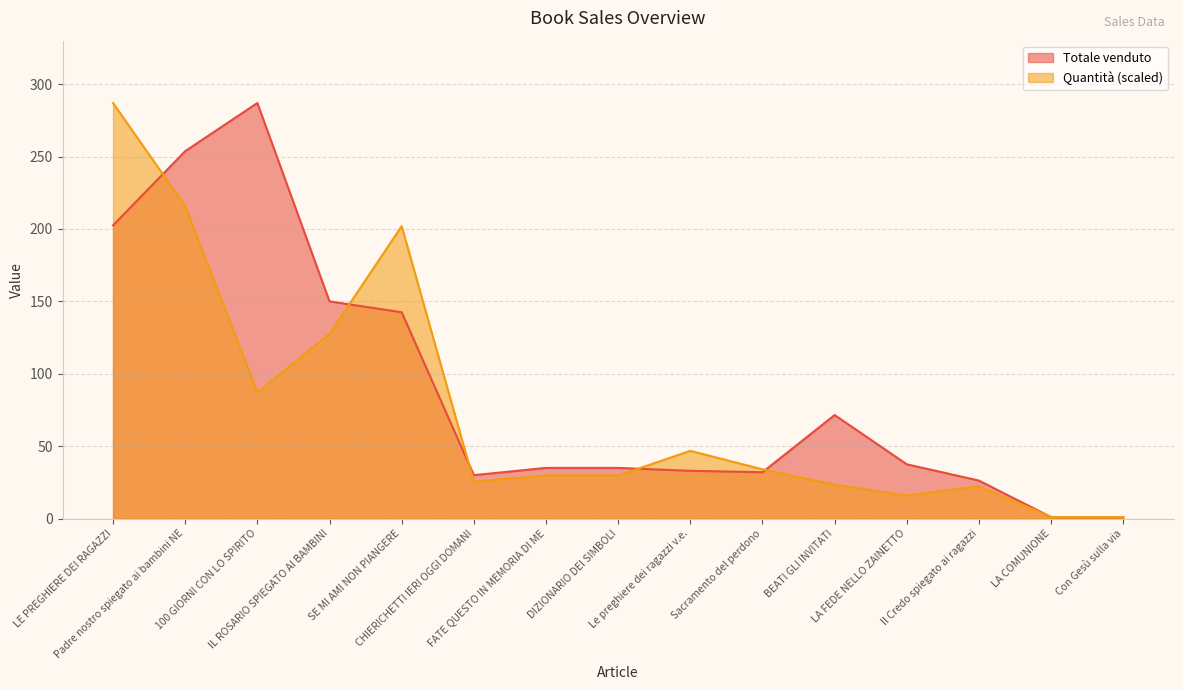

What is the label of the 10th point from the left?

Sacramento del perdono